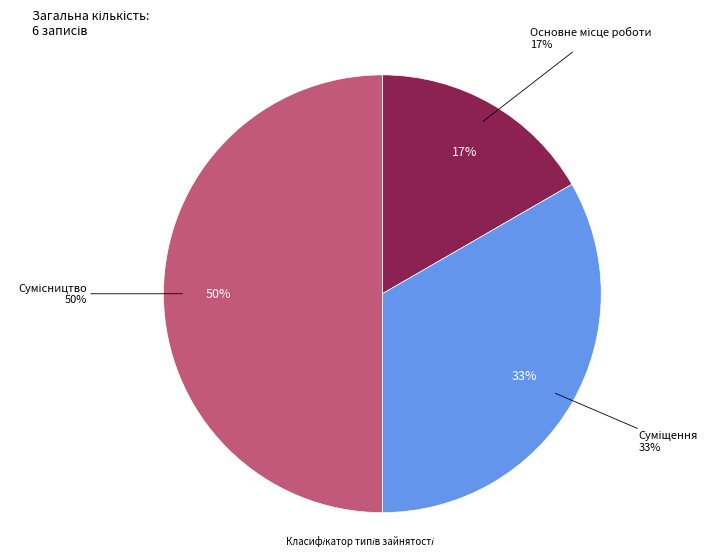

To the nearest percent, what is the difference between the Суміщення and Основне місце роботи slice percentages?

17%